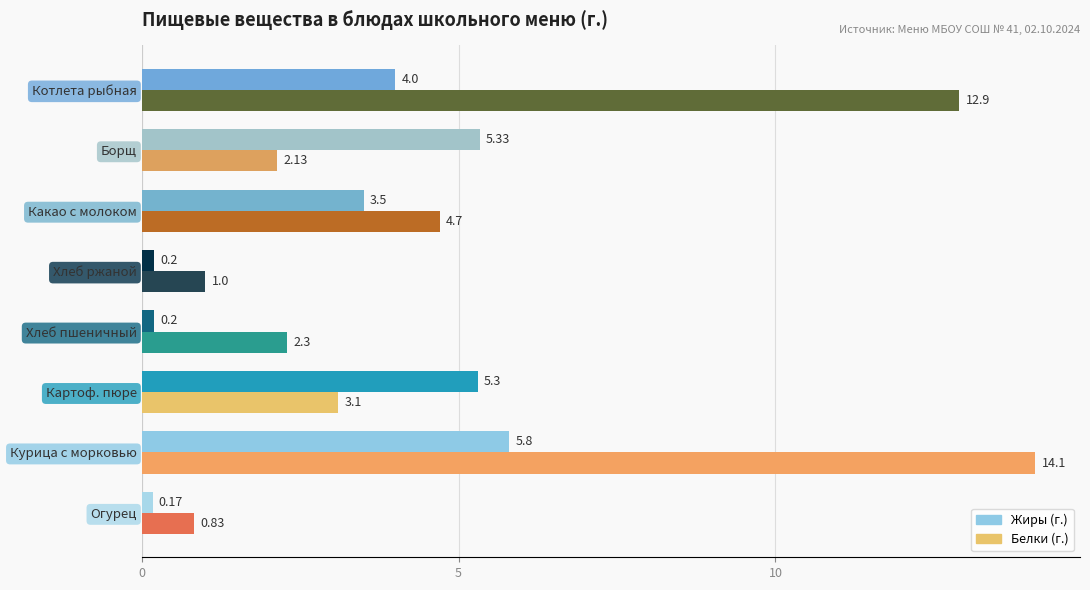

At which category is the sum across all series the highest?

Курица с морковью